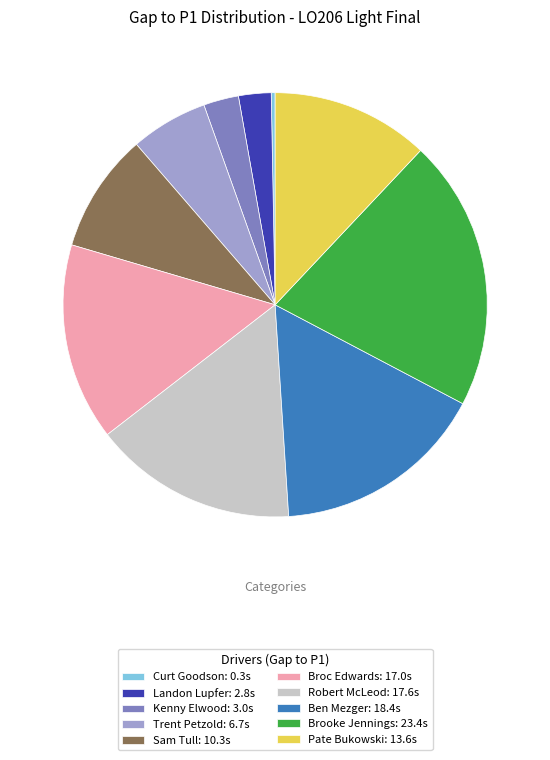

How many slices are in this pie chart?

10